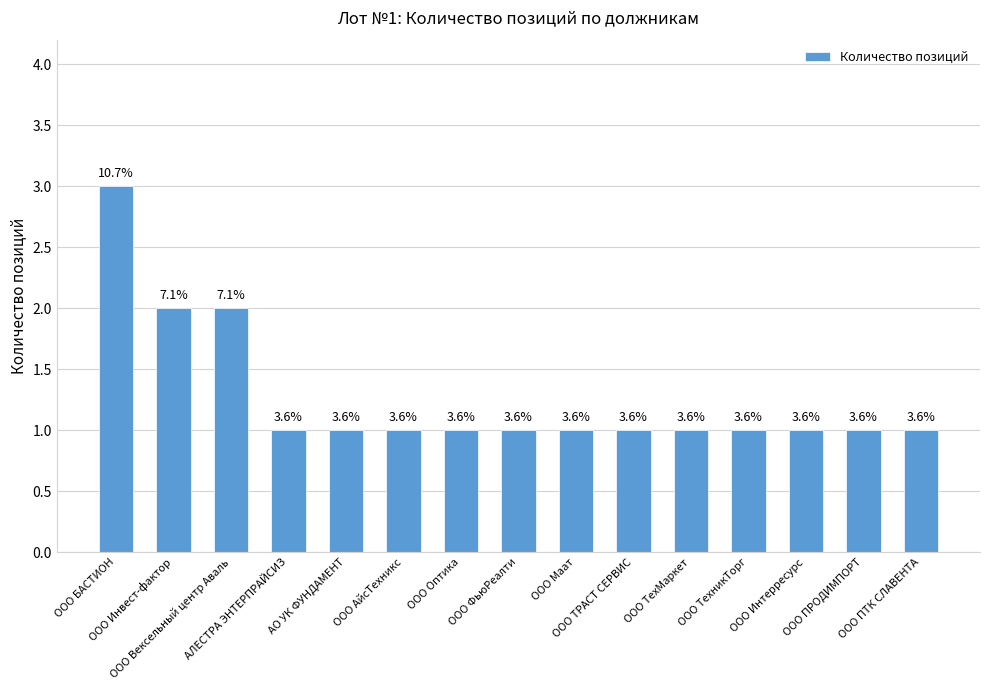

Which has a higher value, ООО ТехникТорг or ООО Вексельный центр Аваль?

ООО Вексельный центр Аваль